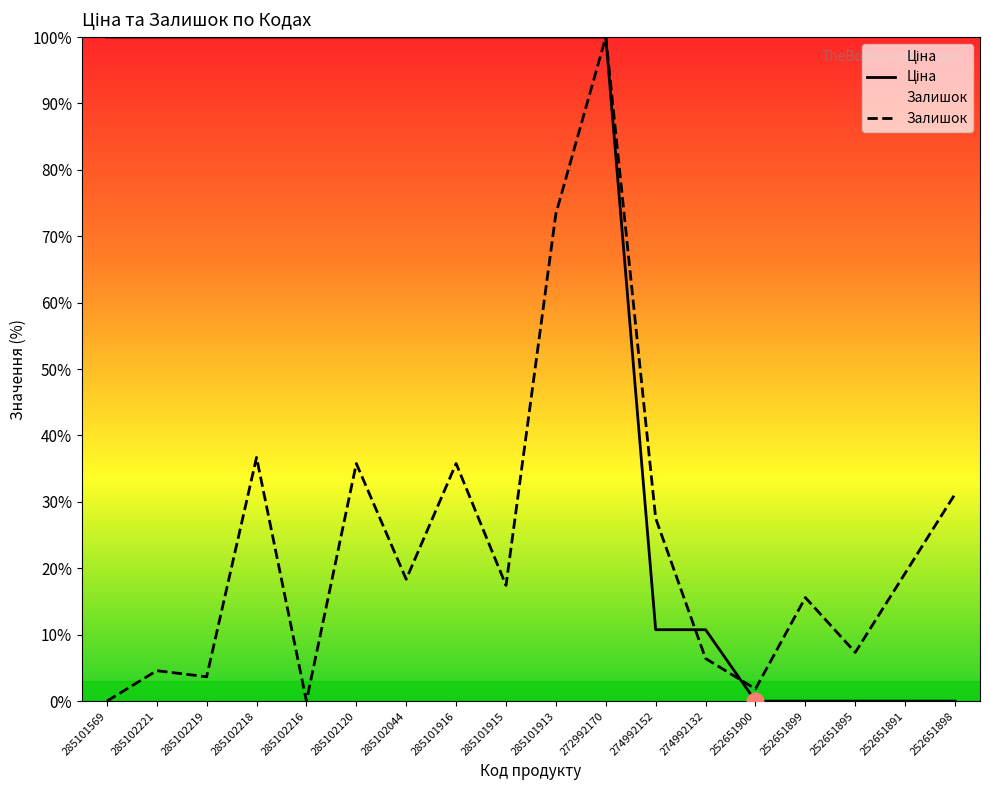

At 285101569, list the series in order from smallest to largest.

Залишок, Ціна